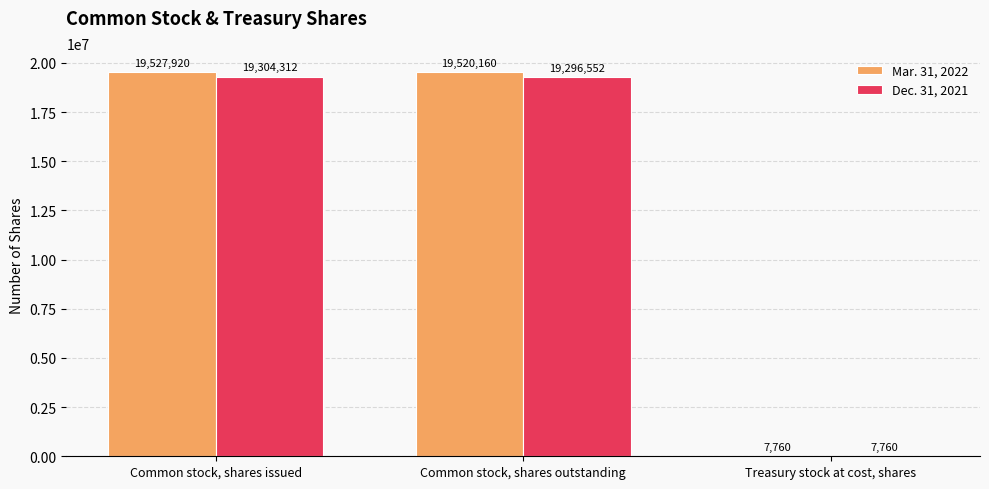

Which series changed the most between Common stock, shares issued and Treasury stock at cost, shares?

Mar. 31, 2022